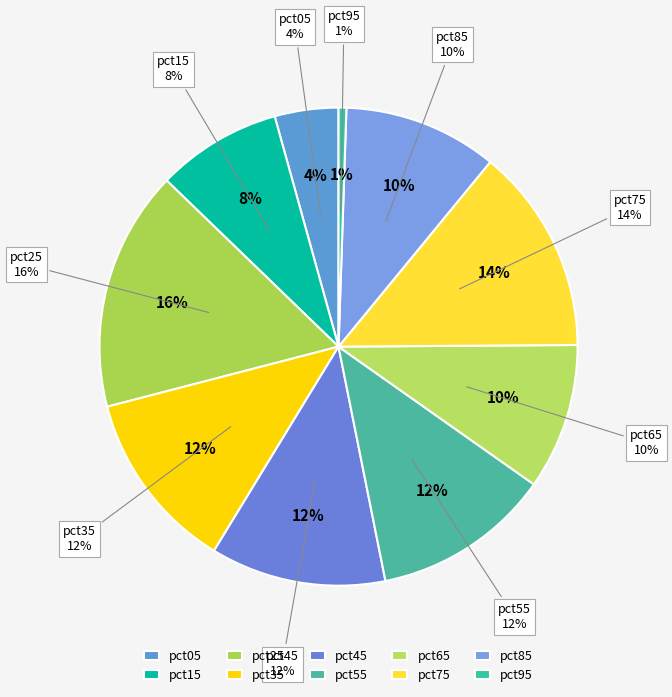

Rank the categories by value from lowest to highest.

pct95, pct05, pct15, pct65, pct85, pct45, pct55, pct35, pct75, pct25